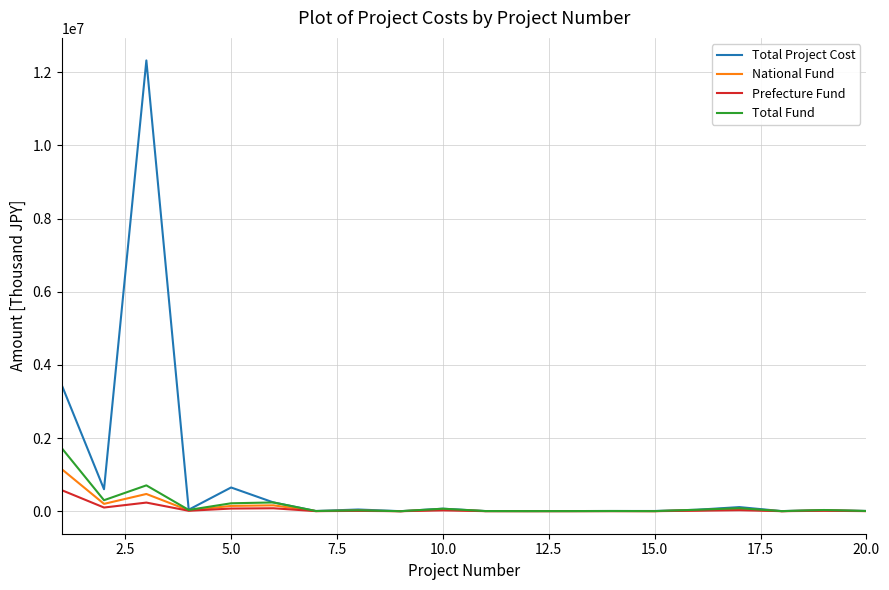

List the series in order of their peak value, lowest first.

Prefecture Fund, National Fund, Total Fund, Total Project Cost